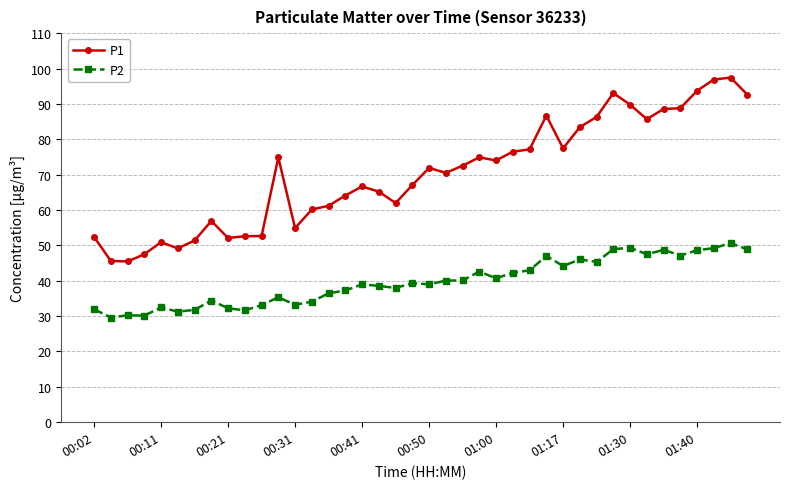

List the series in order of their overall mean, highest first.

P1, P2